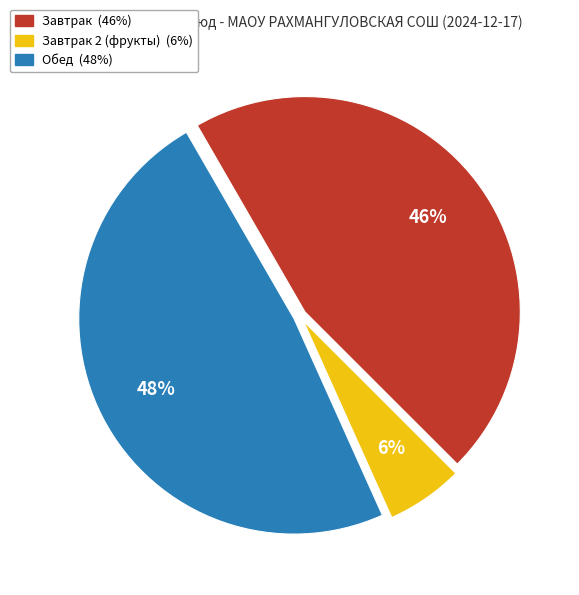

Count the number of slices in the pie.

3